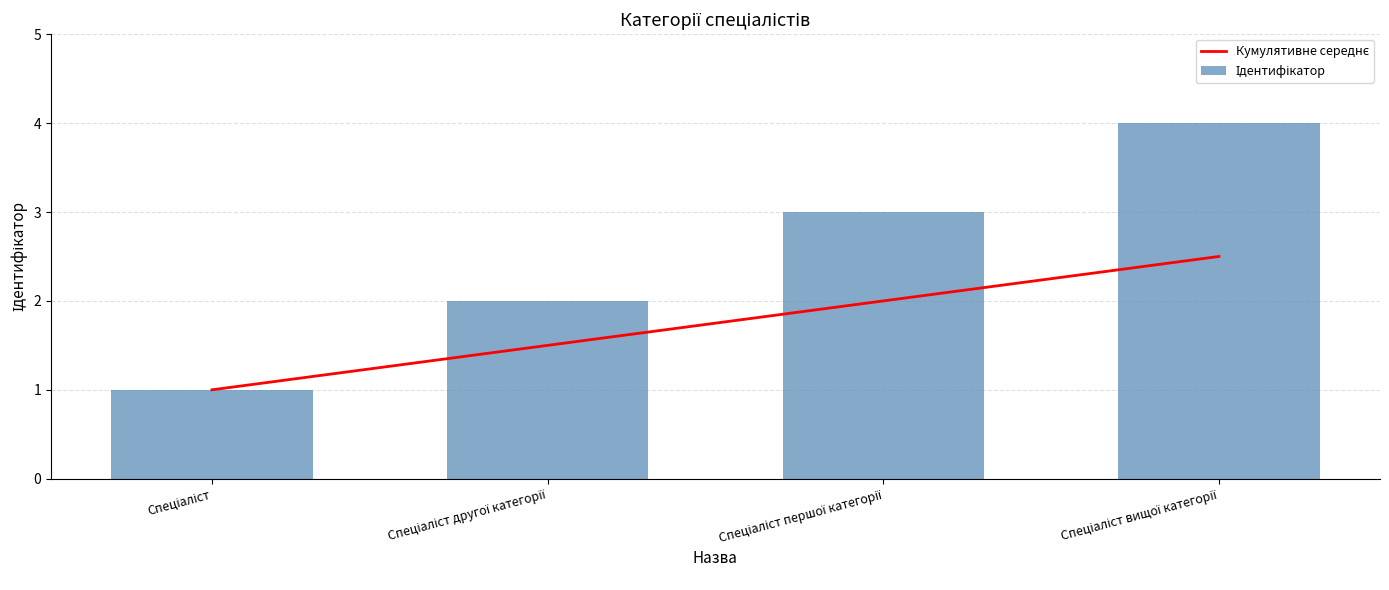

What is the smallest value displayed?

1.0